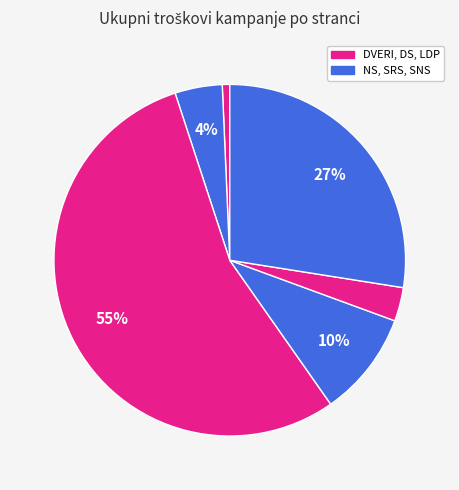

Count the number of slices in the pie.

6